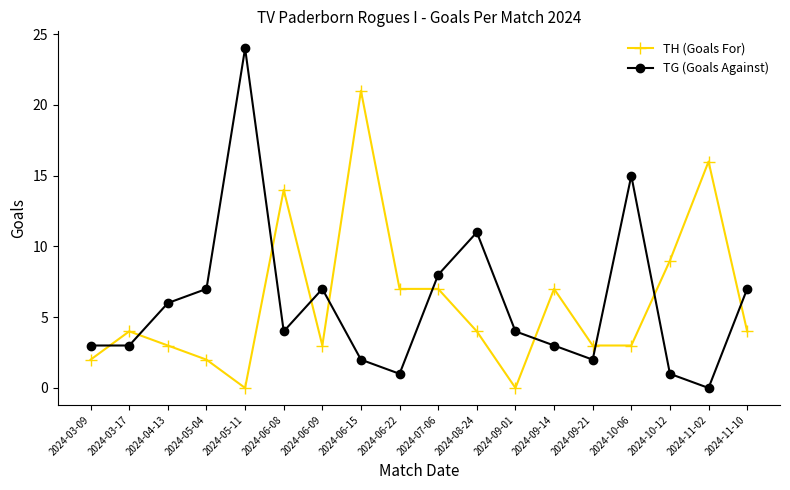

What is the sum of the TH (Goals For) values at 2024-10-12 and 2024-06-15?

30